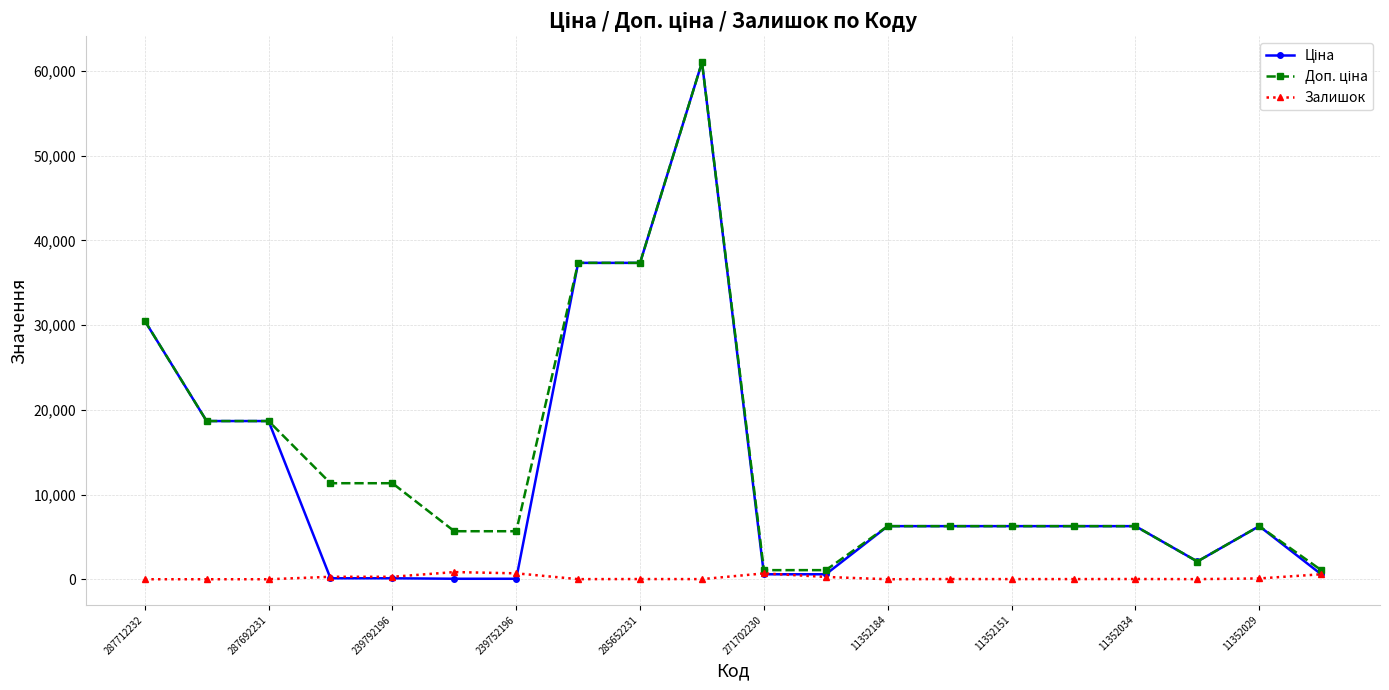

At how many categories does at least one series exceed 7282?

8